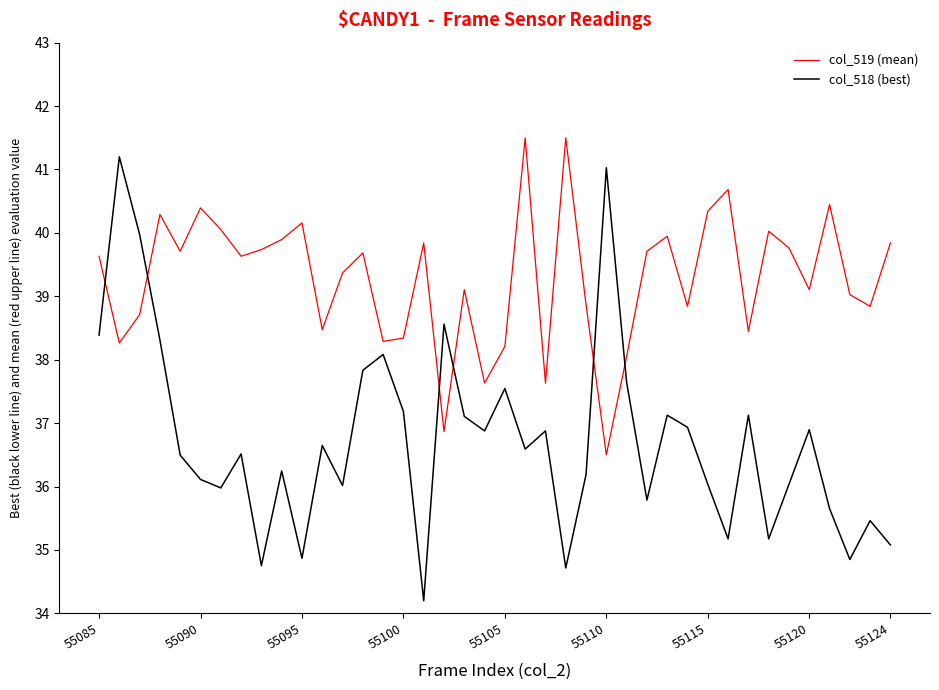

Which series ends up on top after the final intersection of col_518 (best) and col_519 (mean)?

col_519 (mean)